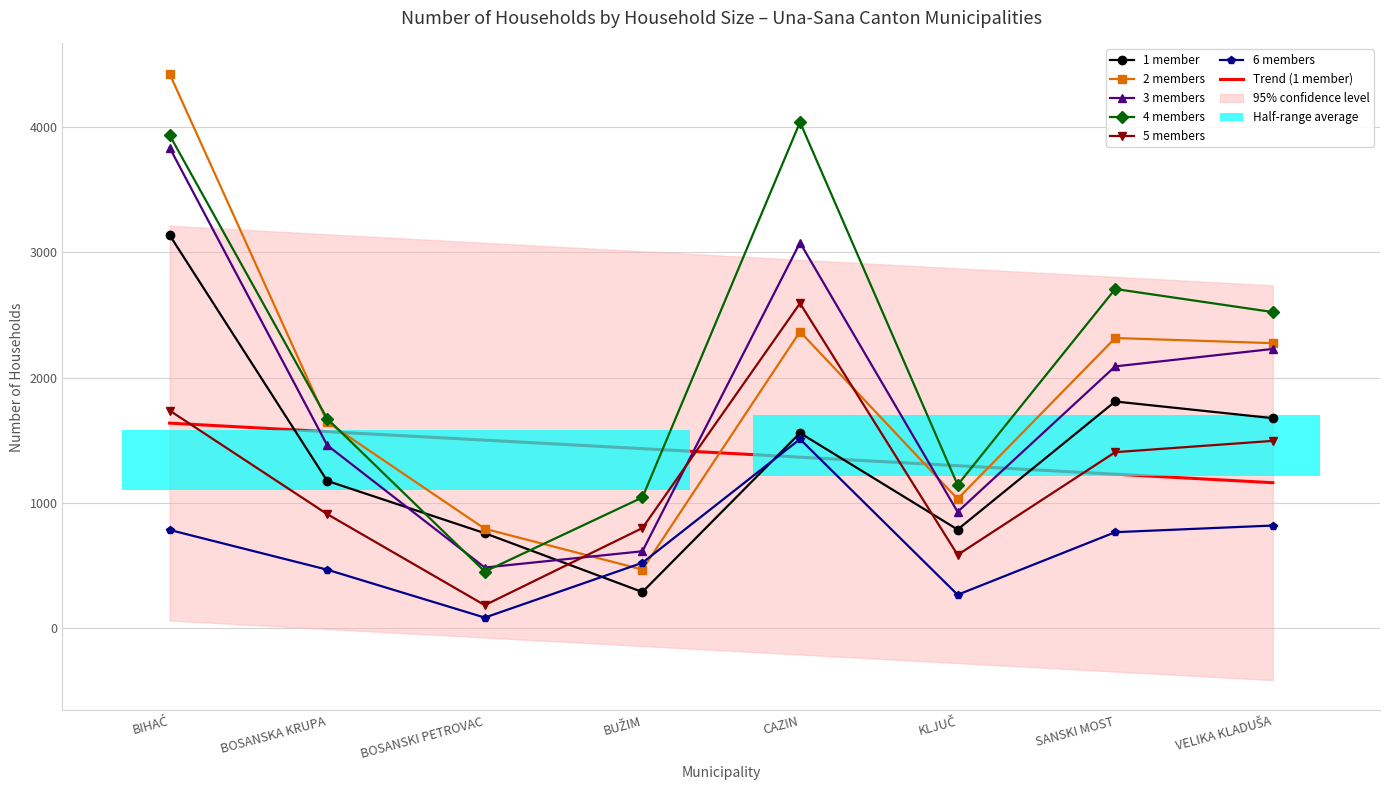

True or false: 6 members and 5 members intersect in this chart.

False